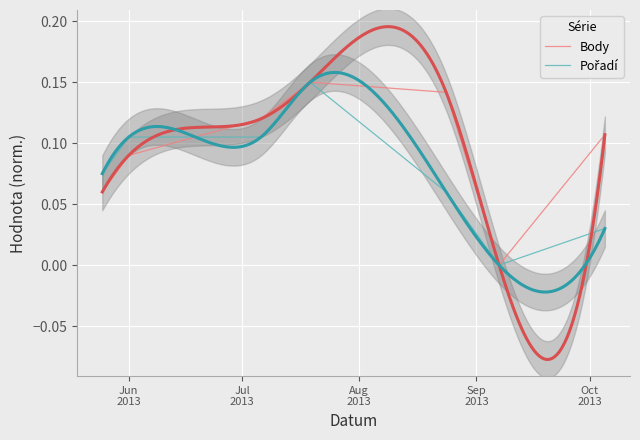

Rank the series at Sep
2013 from highest to lowest value.

Body, Pořadí